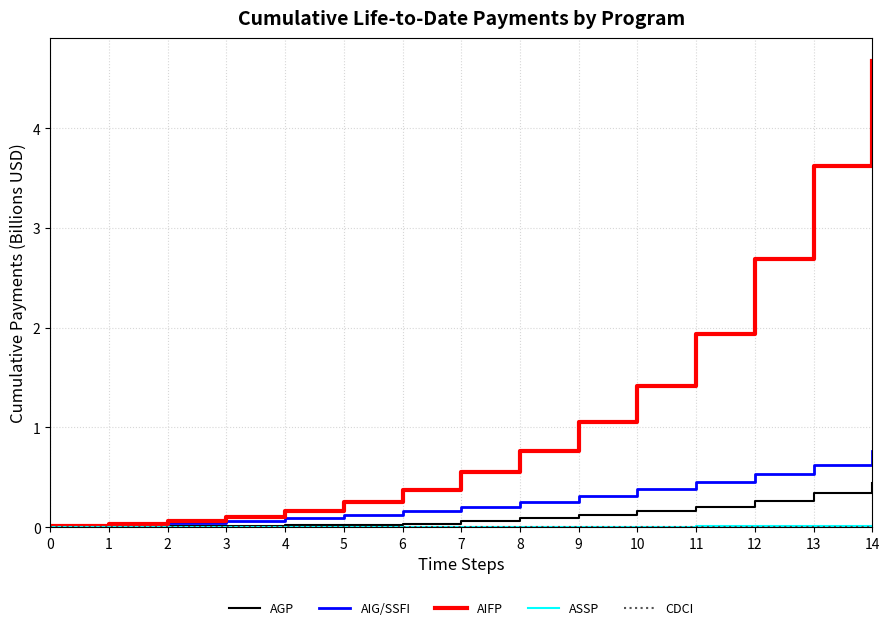

What is the spread (max minus min) of values at 4?

0.2